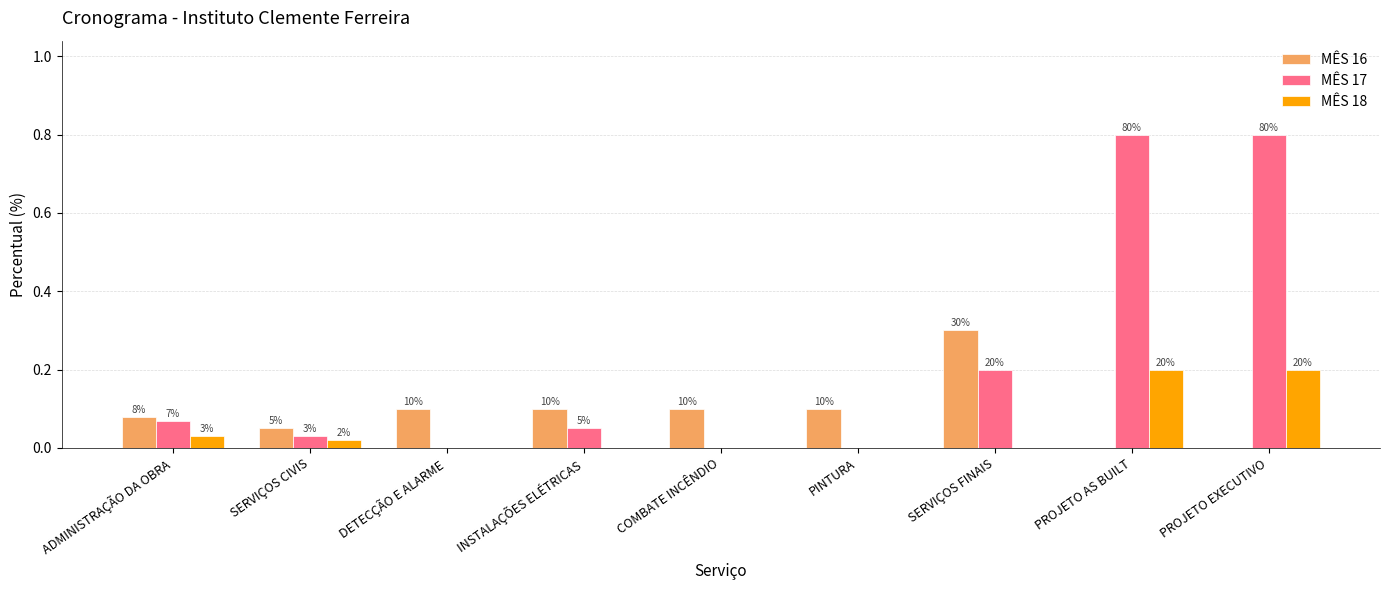

What are all the series names shown in the legend?

MÊS 16, MÊS 17, MÊS 18